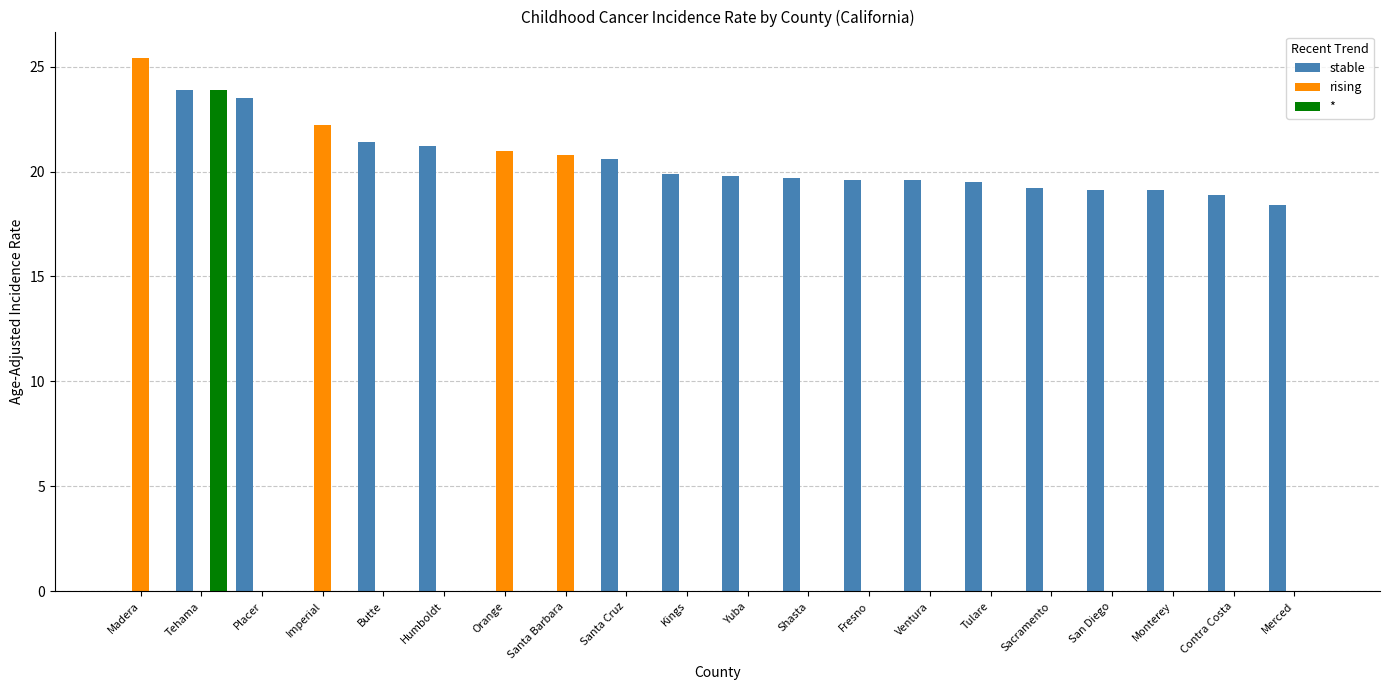

What is the maximum value for stable?

23.9